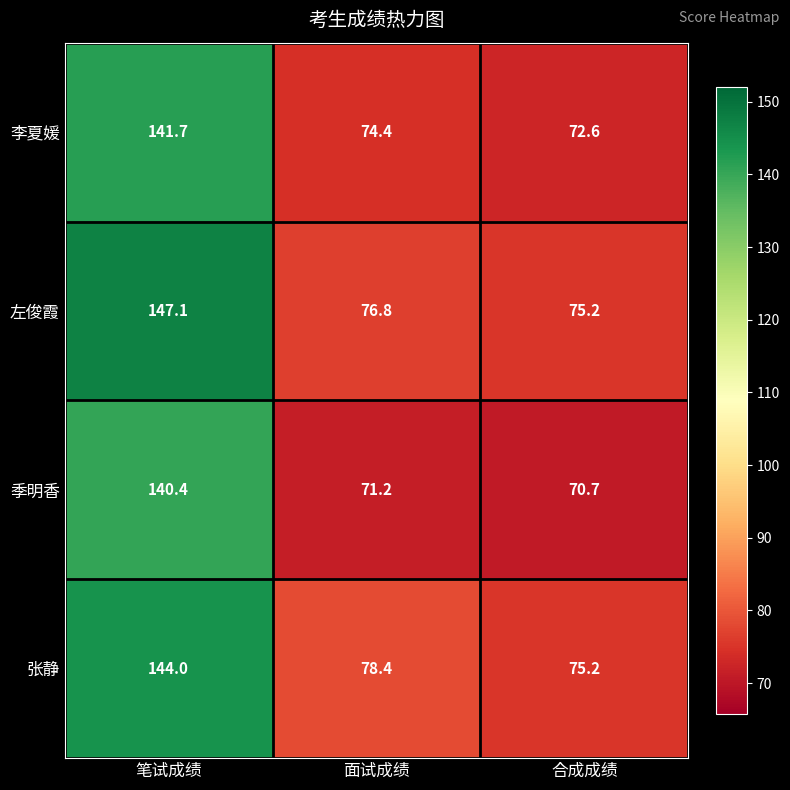

At 面试成绩, list the series in order from smallest to largest.

季明香, 李夏媛, 左俊霞, 张静